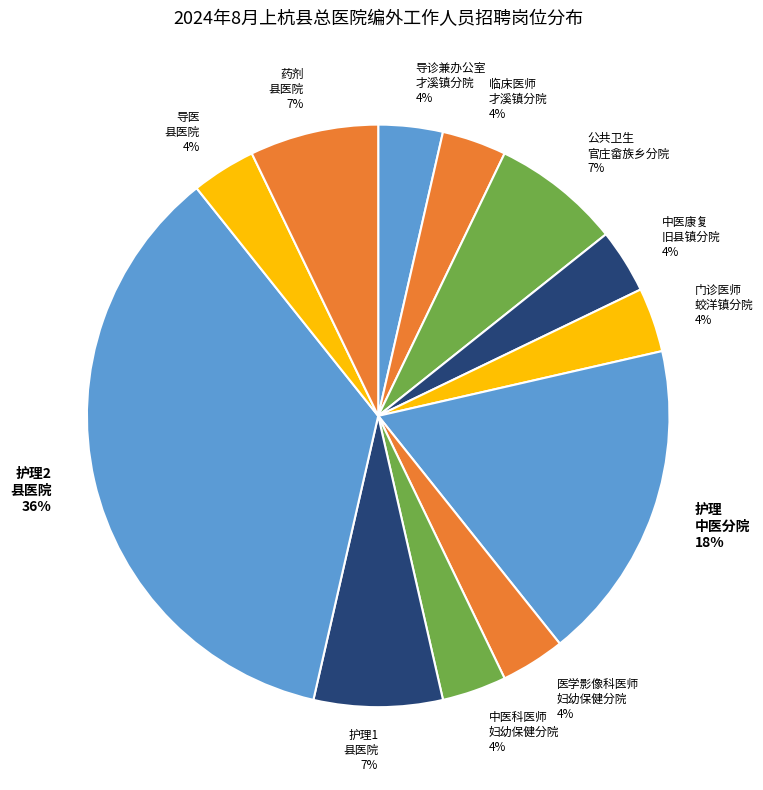

Is there any slice that represents more than half of the pie?

No